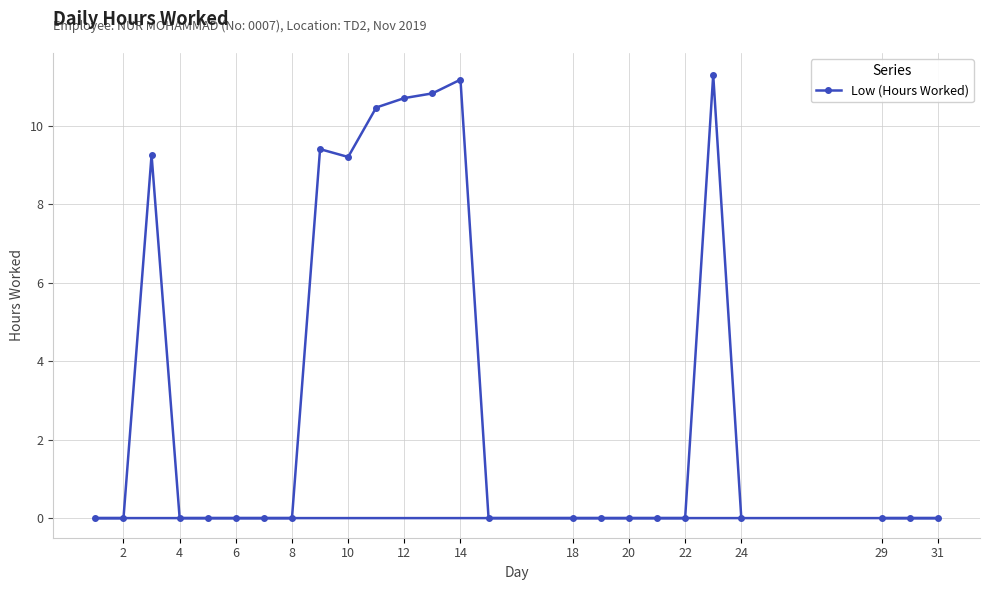

What is the difference between the maximum and second lowest values?

11.3